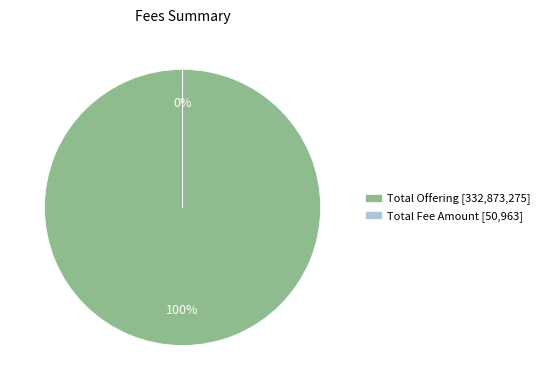

To the nearest percent, what portion does Total Offering [332,873,275] represent?

100%